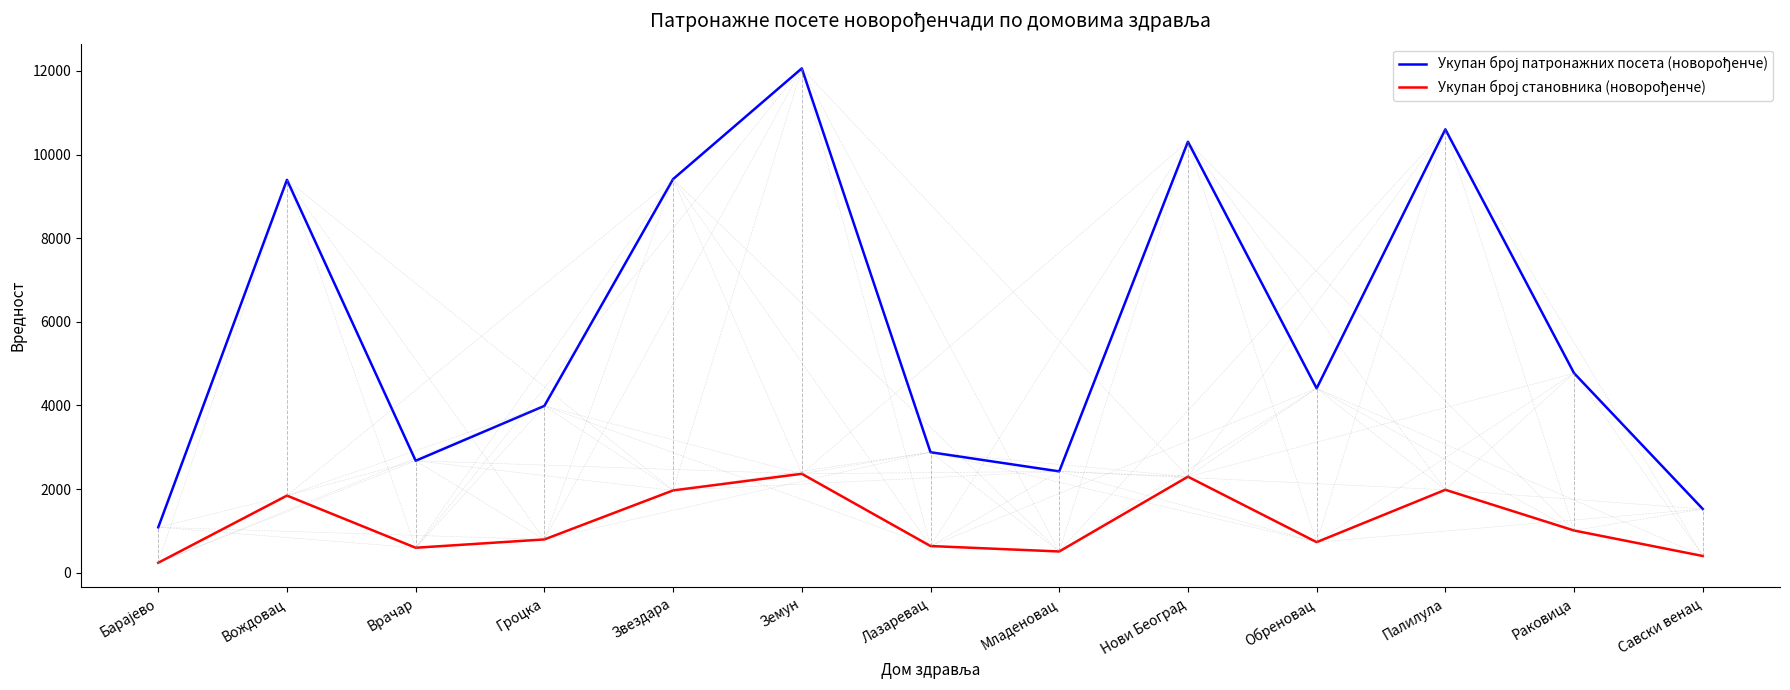

What is the difference between the highest and lowest values at Врачар?

2080